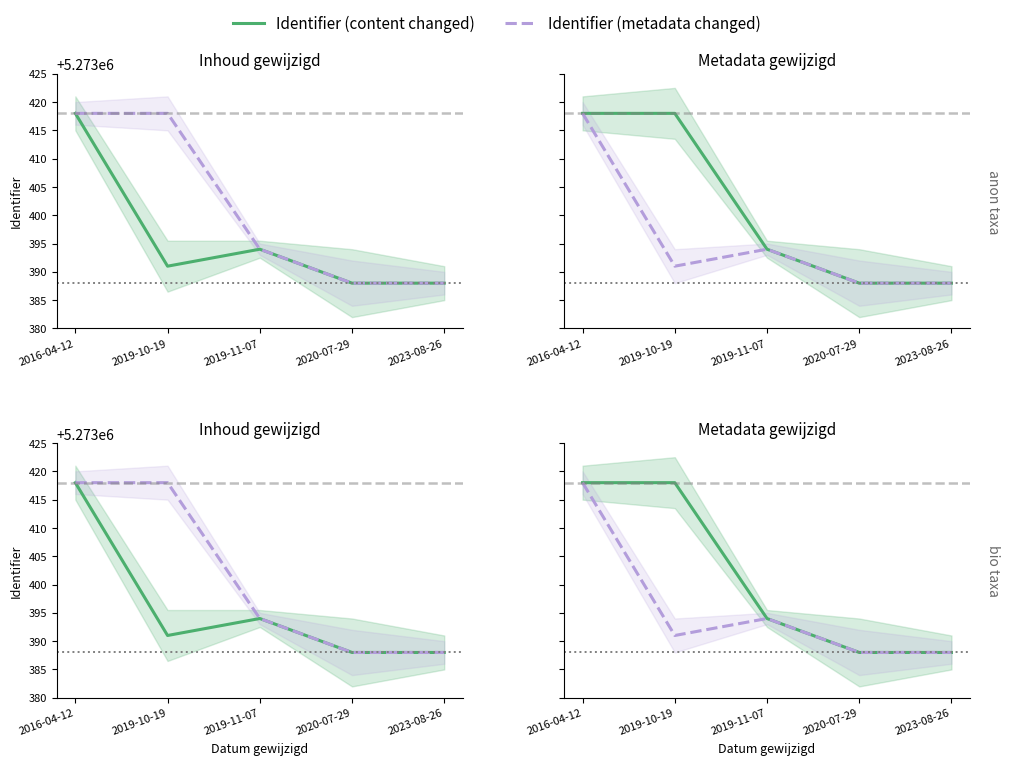

Reading right to left, list all the values displayed in this chart.

Identifier (content changed): 5273388	5273388	5273394	5273418	5273418
Identifier (metadata changed): 5273388	5273388	5273394	5273391	5273418